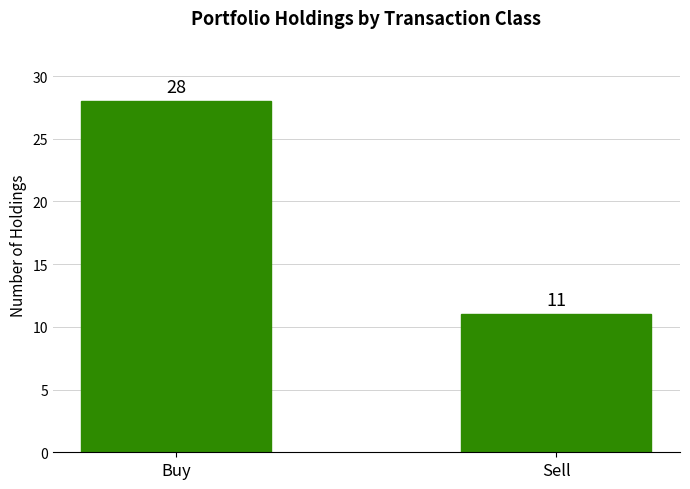

What is the average value?

20